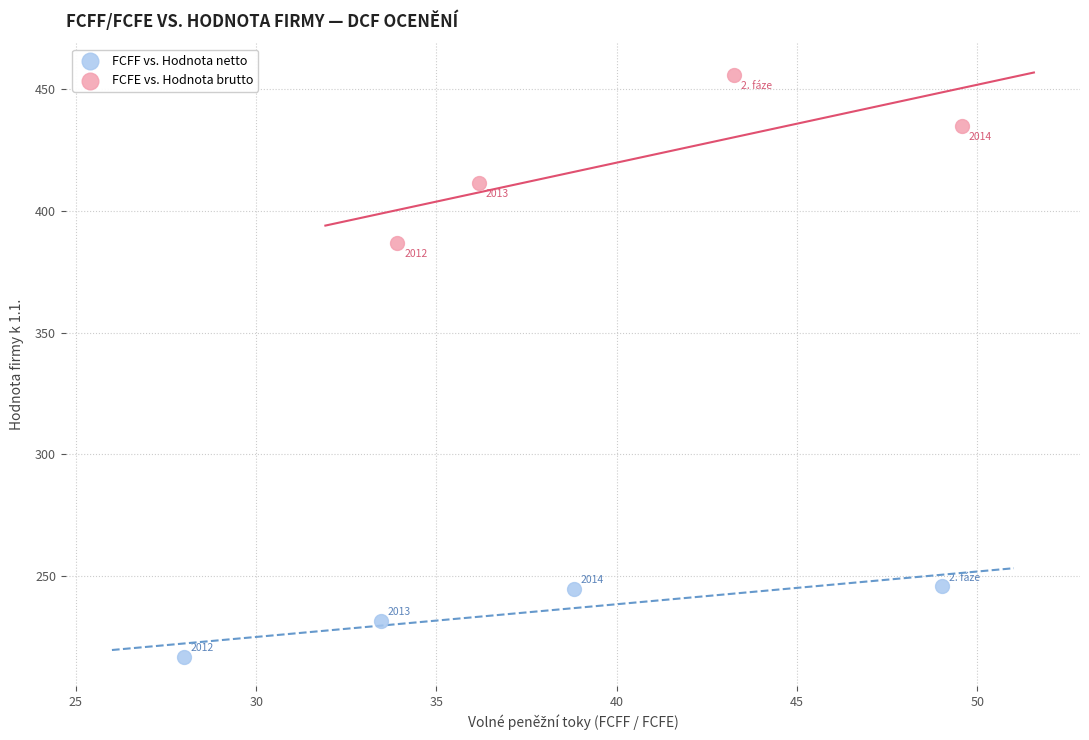

Which series contains the lowest Y value?

FCFF vs. Hodnota netto